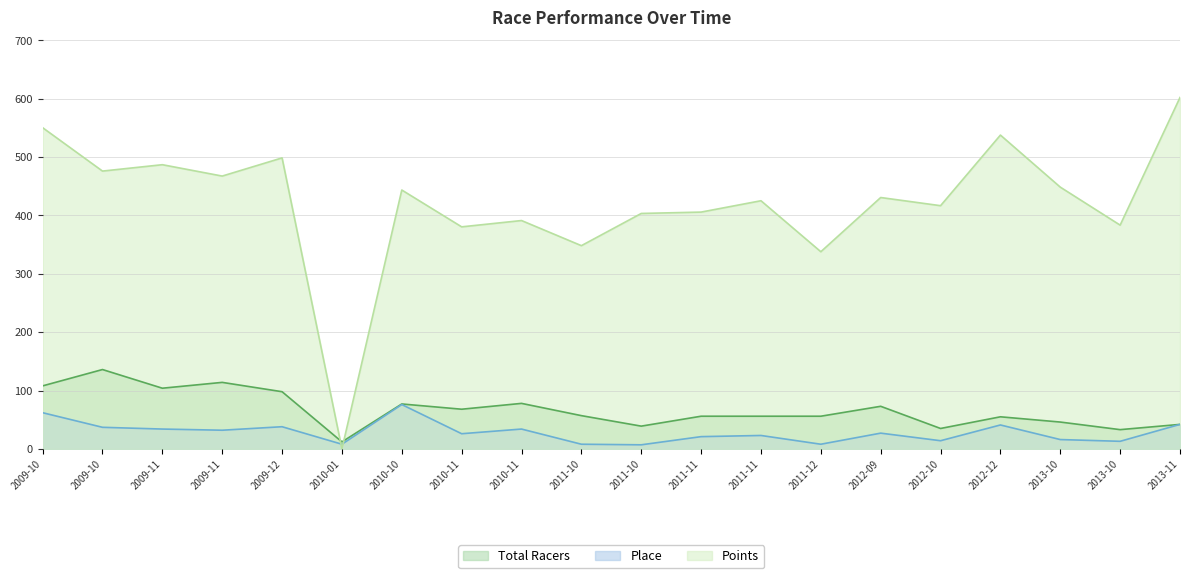

What are all the series names shown in the legend?

Total Racers, Place, Points